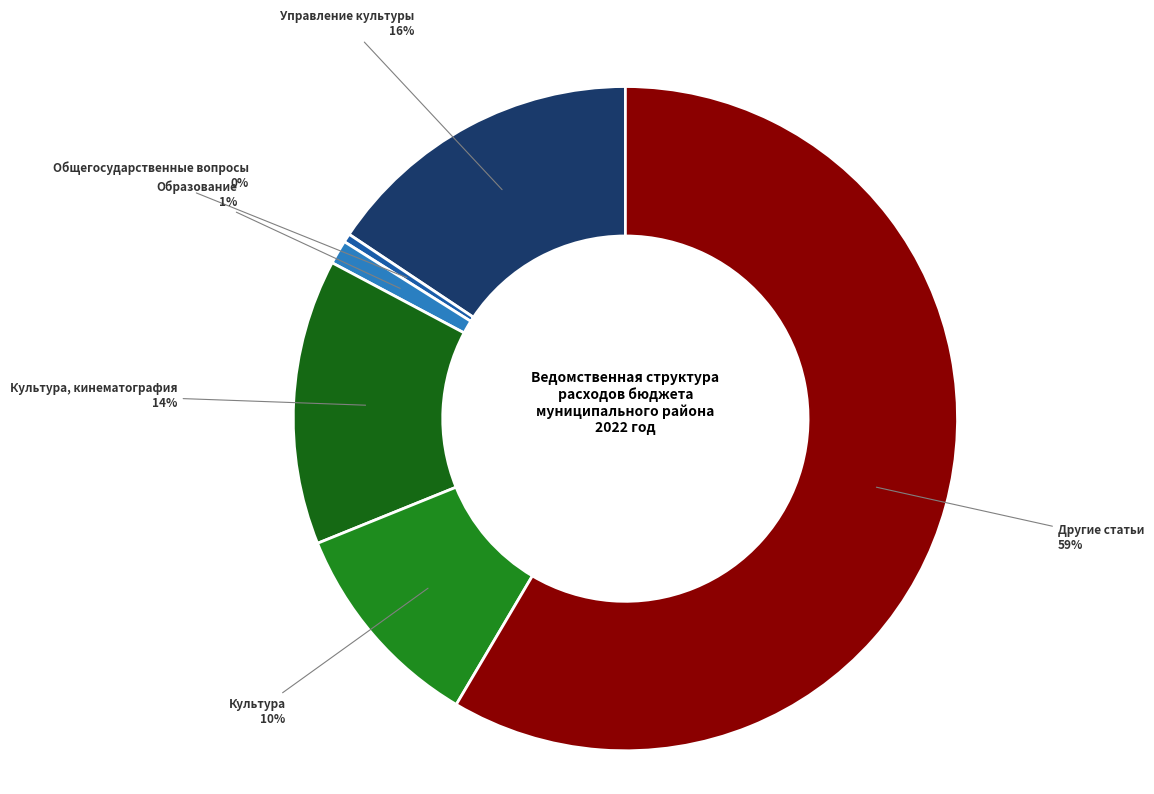

Does Общегосударственные вопросы account for over 50% of the chart?

No